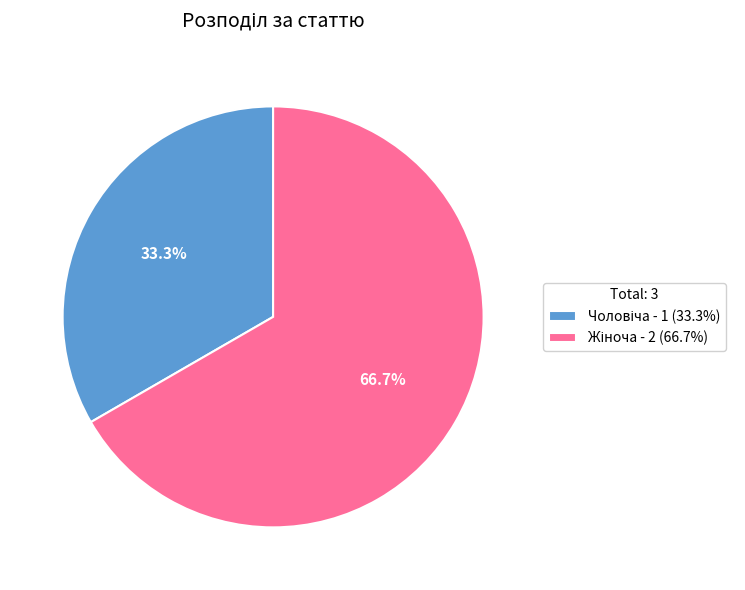

Is there a majority slice in this chart?

Yes